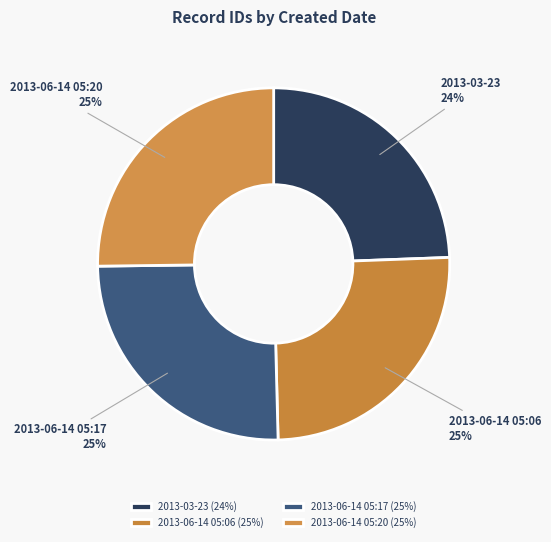

True or false: 2013-03-23 accounts for 29% of the total.

False